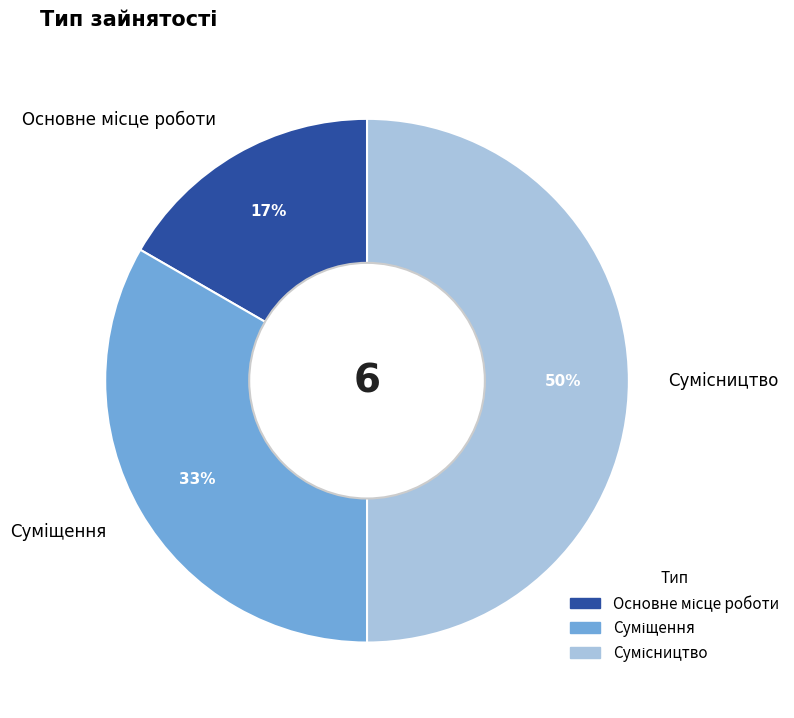

To the nearest percent, what is the average slice percentage?

33%